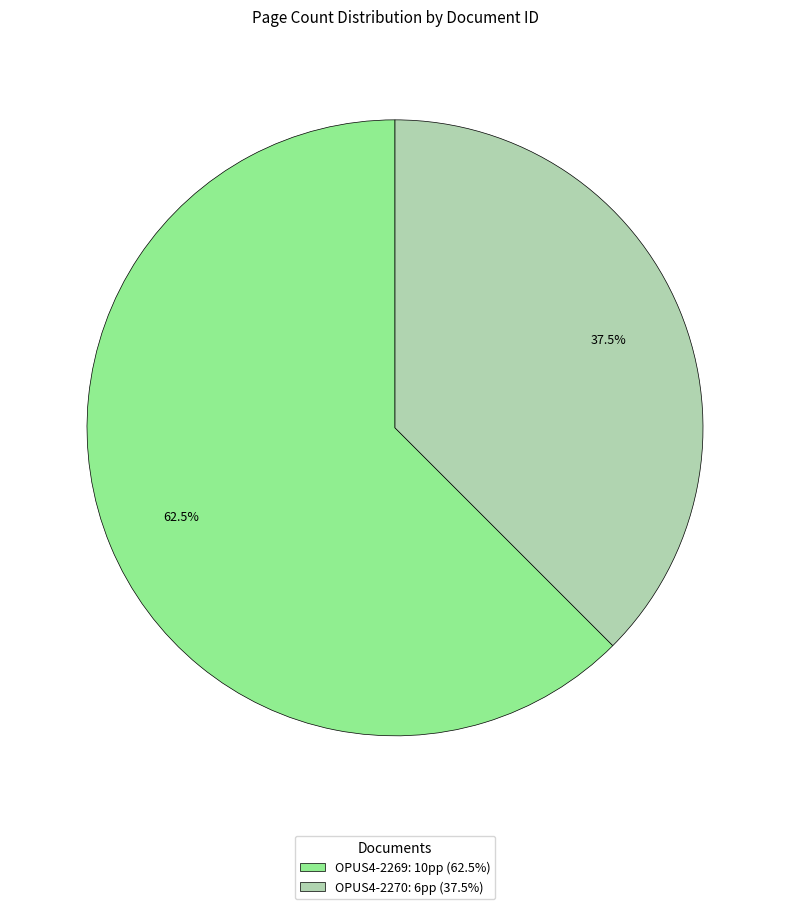

To the nearest percent, what is the difference between the OPUS4-2270 and OPUS4-2269 slice percentages?

25%